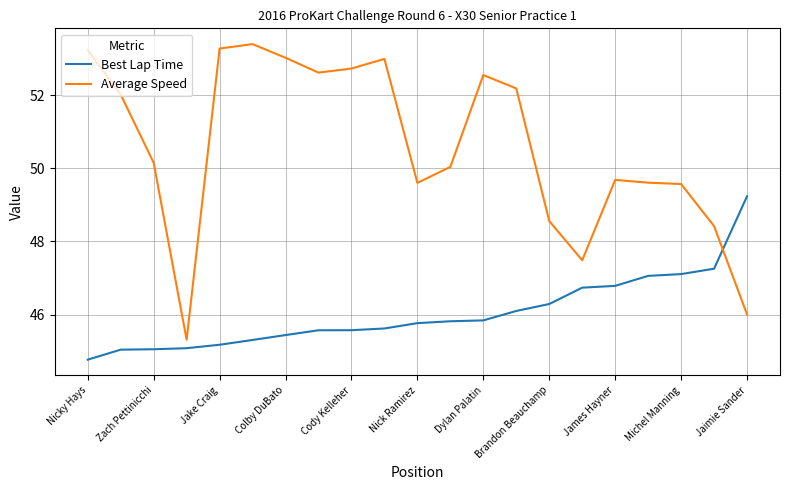

Which series has the largest range (max minus min)?

Average Speed